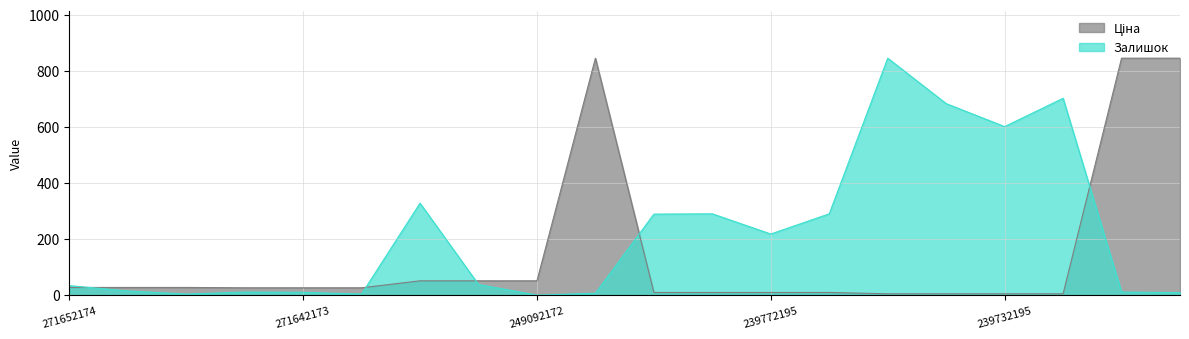

Which category has the highest value in the Ціна series?

285101569